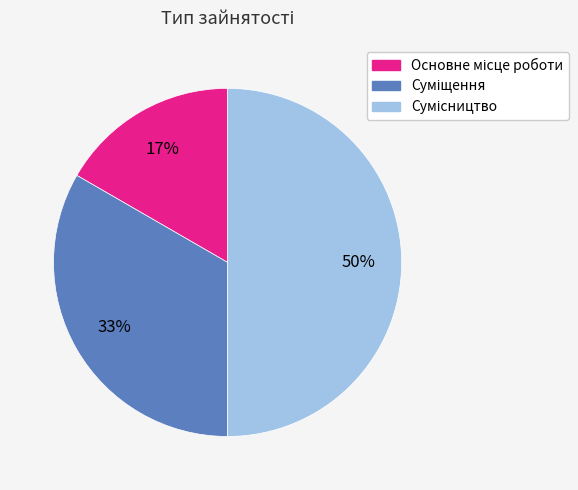

To the nearest percent, what is the average slice percentage?

33%